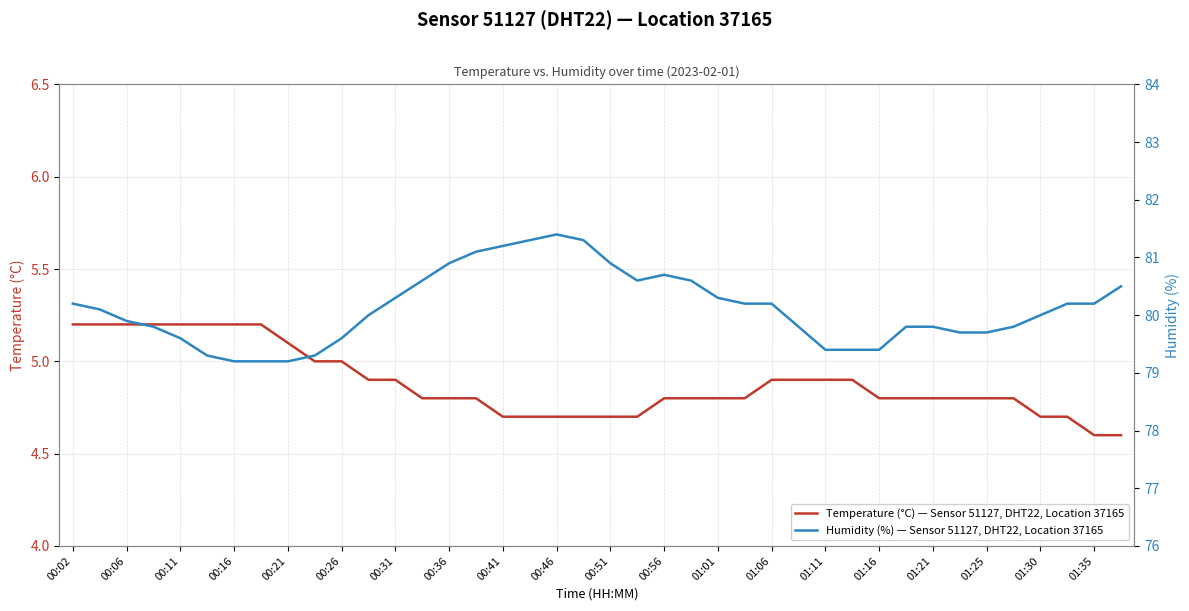

The Temperature (°C) — Sensor 51127, DHT22, Location 37165 series shows 4.8 at 00:36. True or false?

True